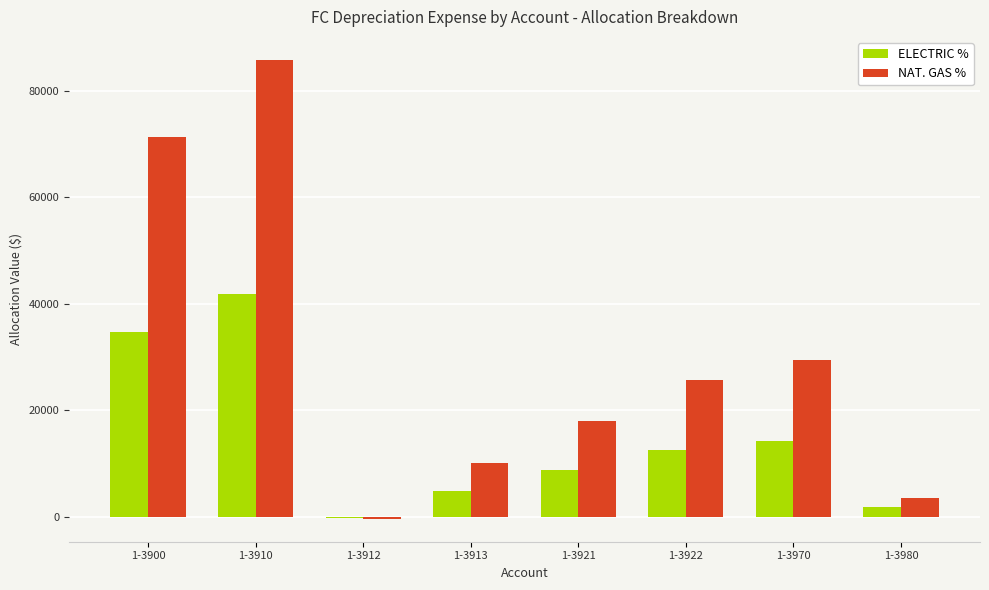

The value of ELECTRIC % at 1-3913 is 4857.0. True or false?

True